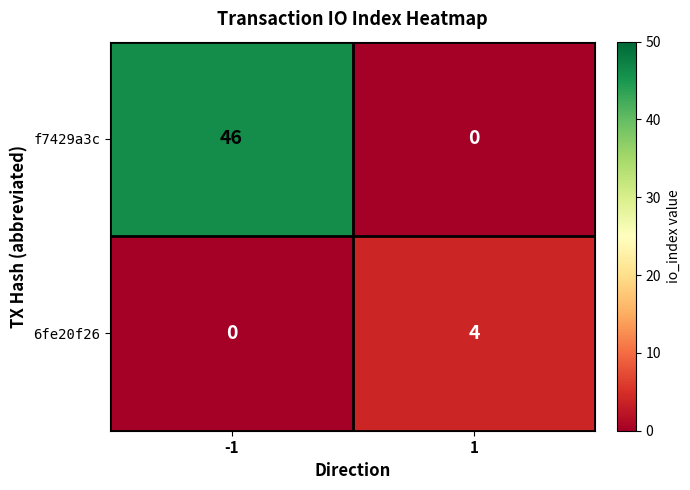

What is the sum of the f7429a3c values at -1 and 1?

46